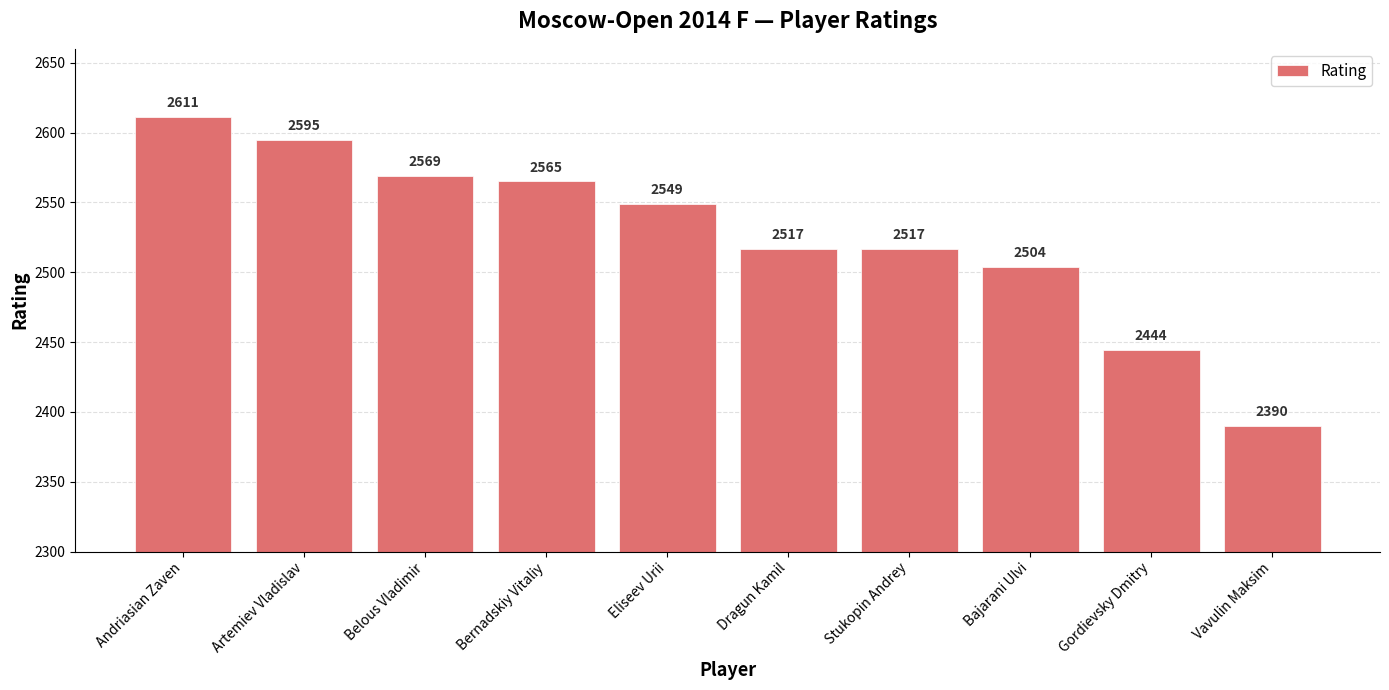

How many distinct data groups are displayed?

1